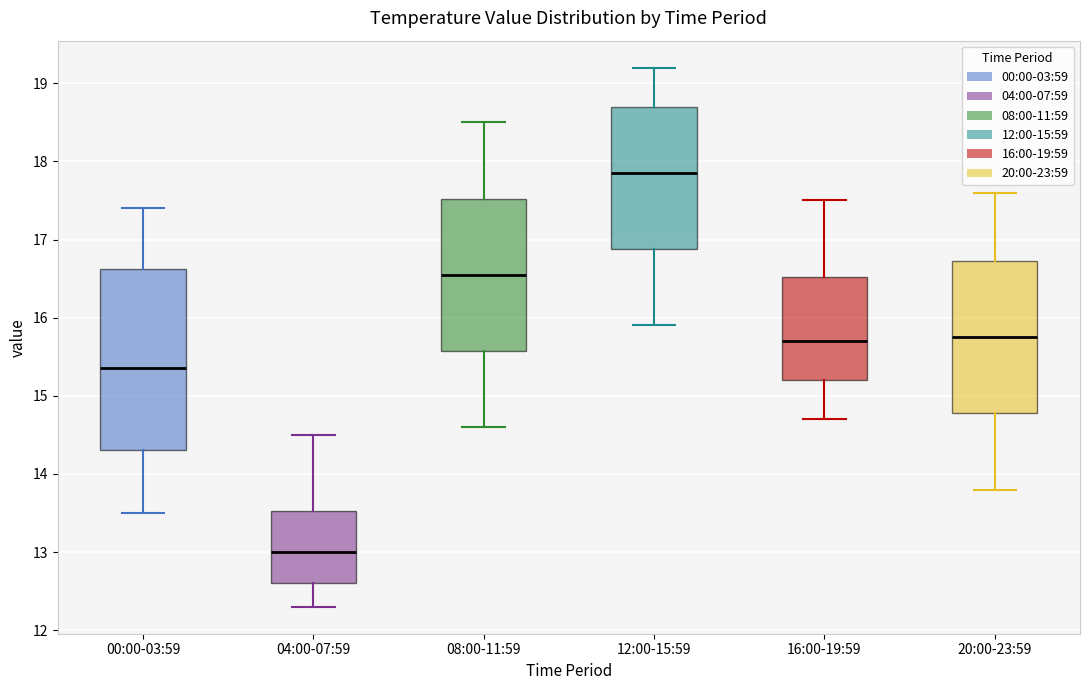

Where is the lower edge of the box for 20:00-23:59 on the y-axis? The values are not printed on the chart, so give them approximately, as read against the axis.

14.8